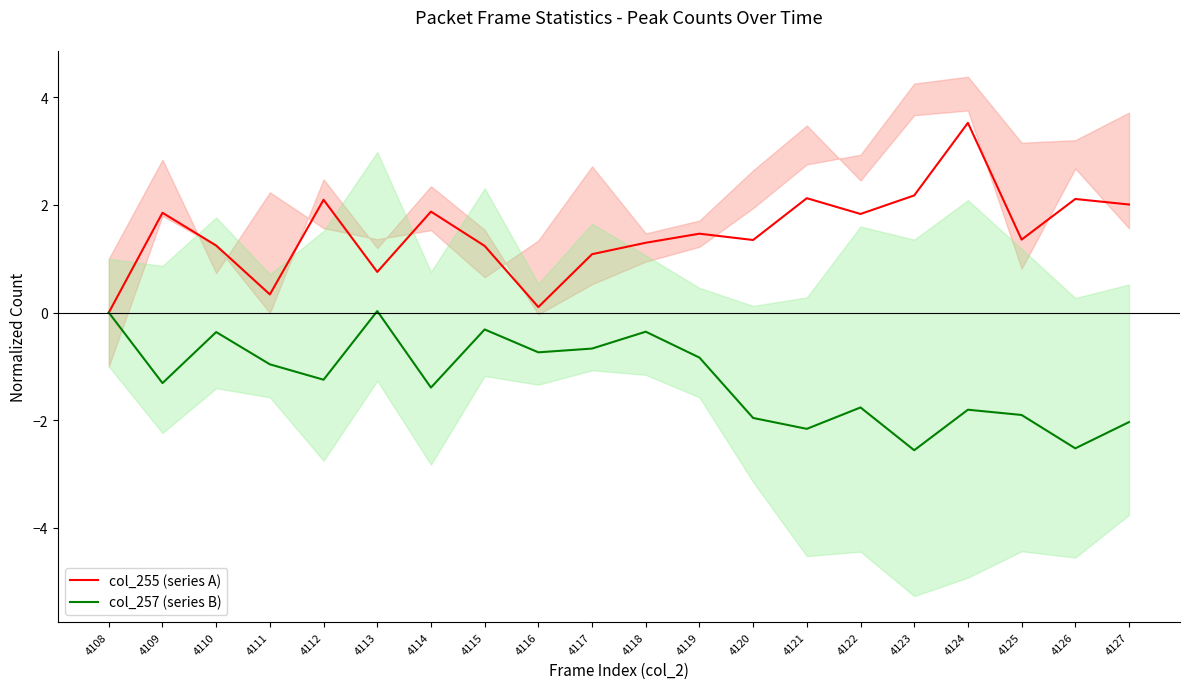

What is the approximate value of col_255 (series A) at 4125?

1.4